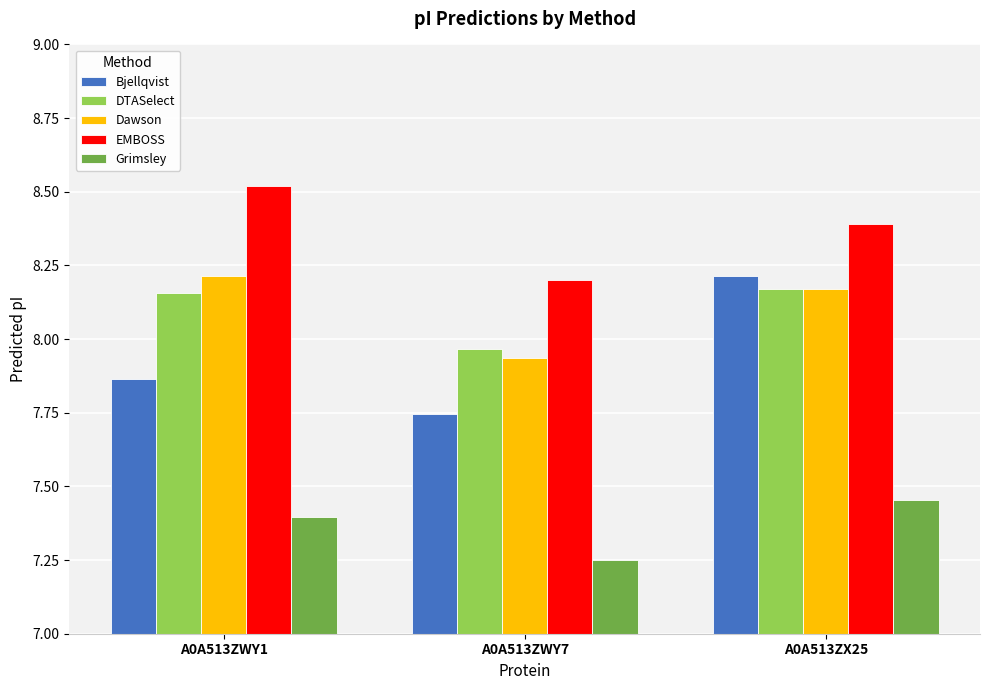

Which category has the highest value across all series?

A0A513ZWY1